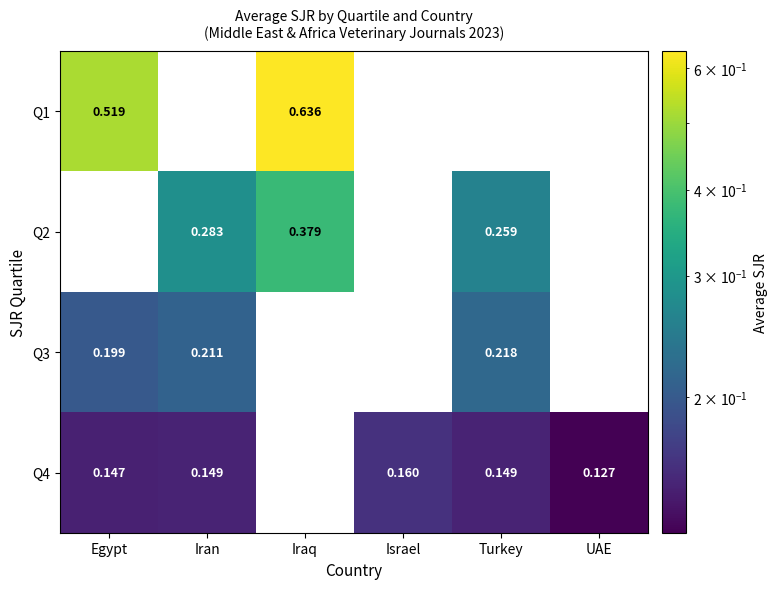

Which label corresponds to the largest value in the chart?

Iraq